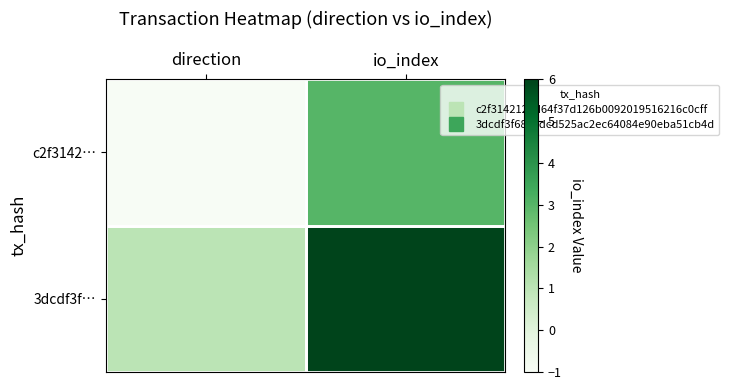

Between direction and io_index, which is larger?

io_index